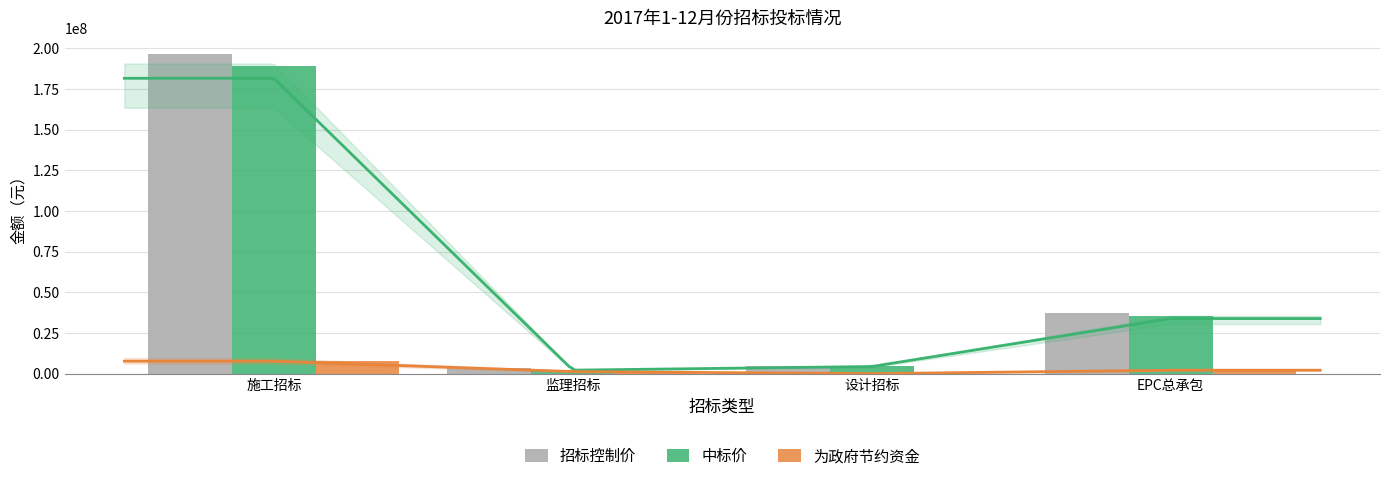

The 中标价 series shows 675427.4 at 监理招标. True or false?

False